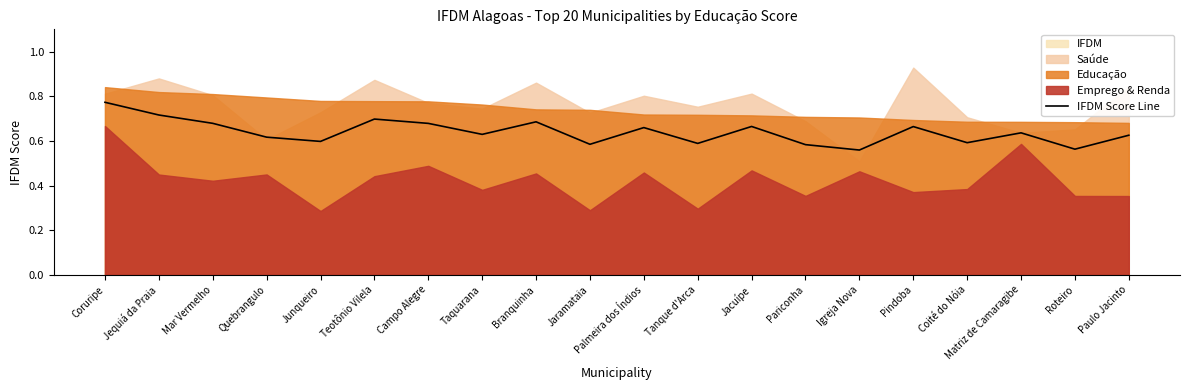

What position from the left is Pindoba?

16